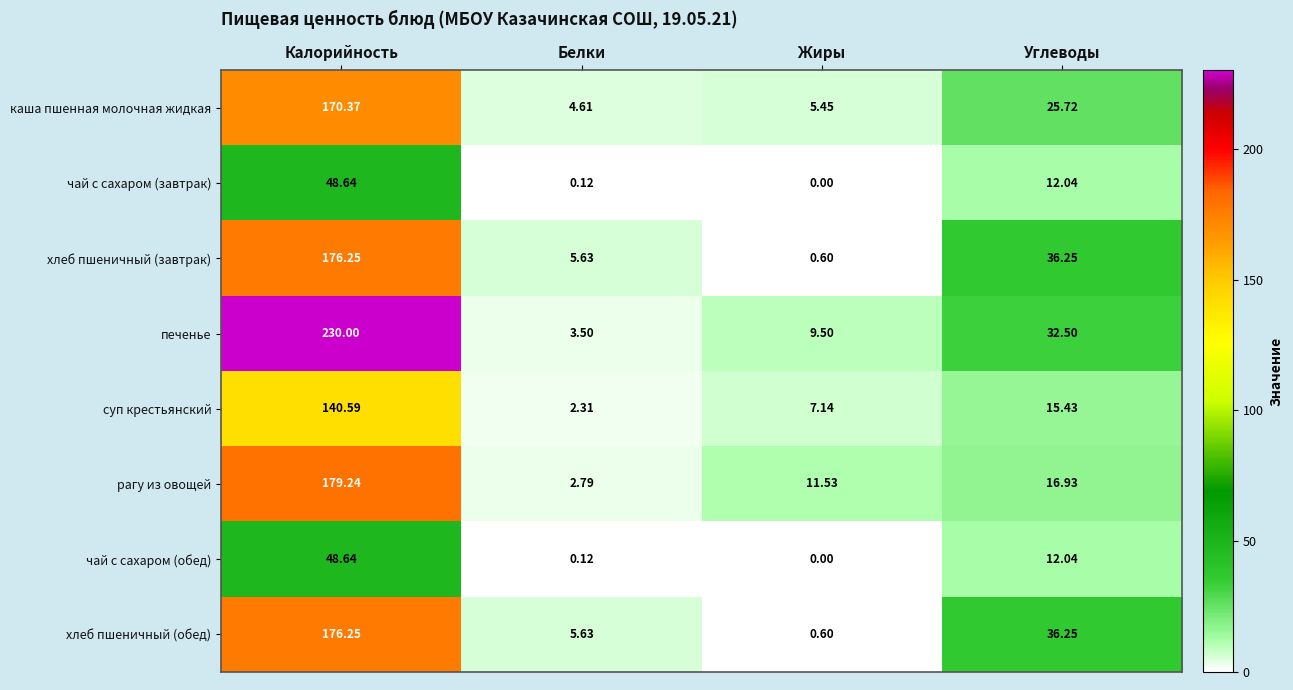

At which label is рагу из овощей closest to 91?

Углеводы